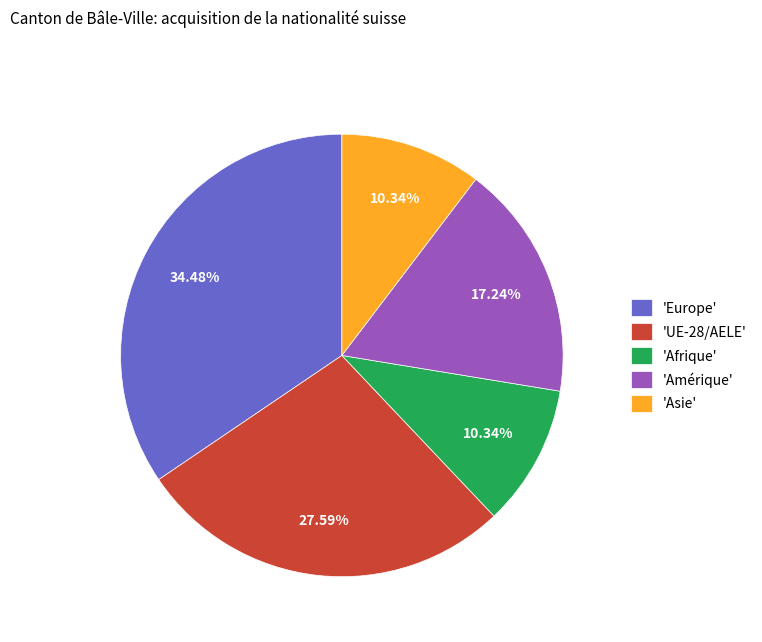

Does 'Afrique' account for over 50% of the chart?

No